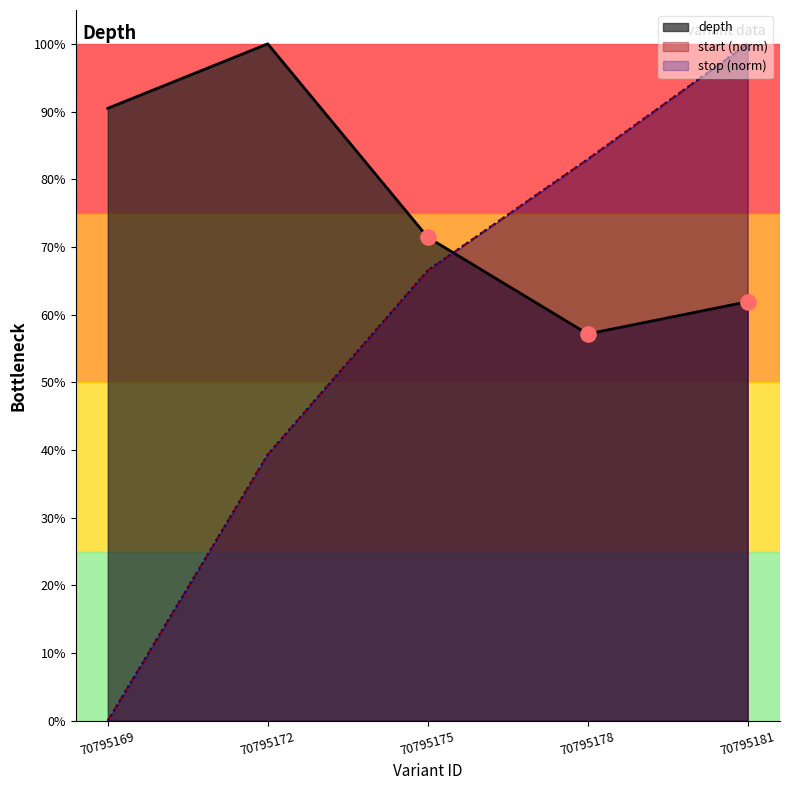

What is the total value across all series at 70795172?

1.8